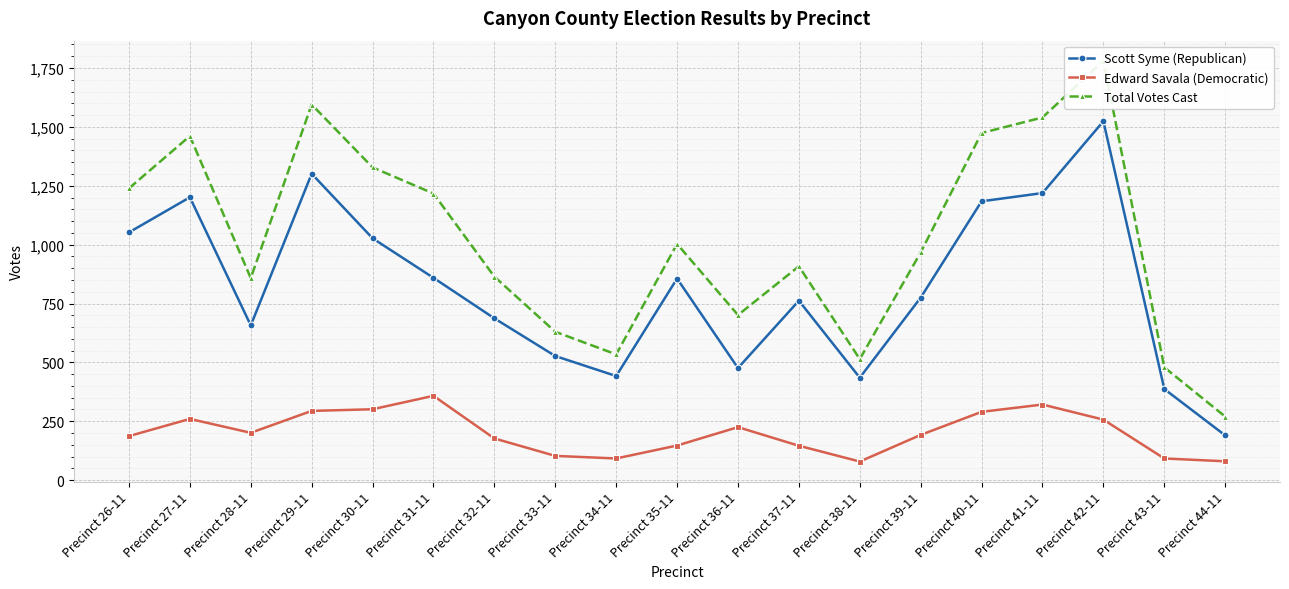

Where does the Total Votes Cast series first go above 967?

Precinct 26-11